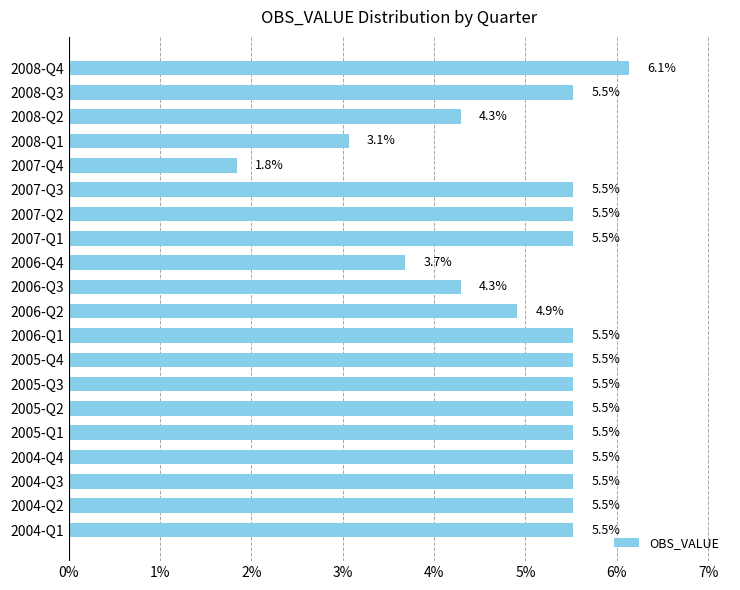

What is the sum of the values at 2008-Q1 and 2006-Q1?

8.6